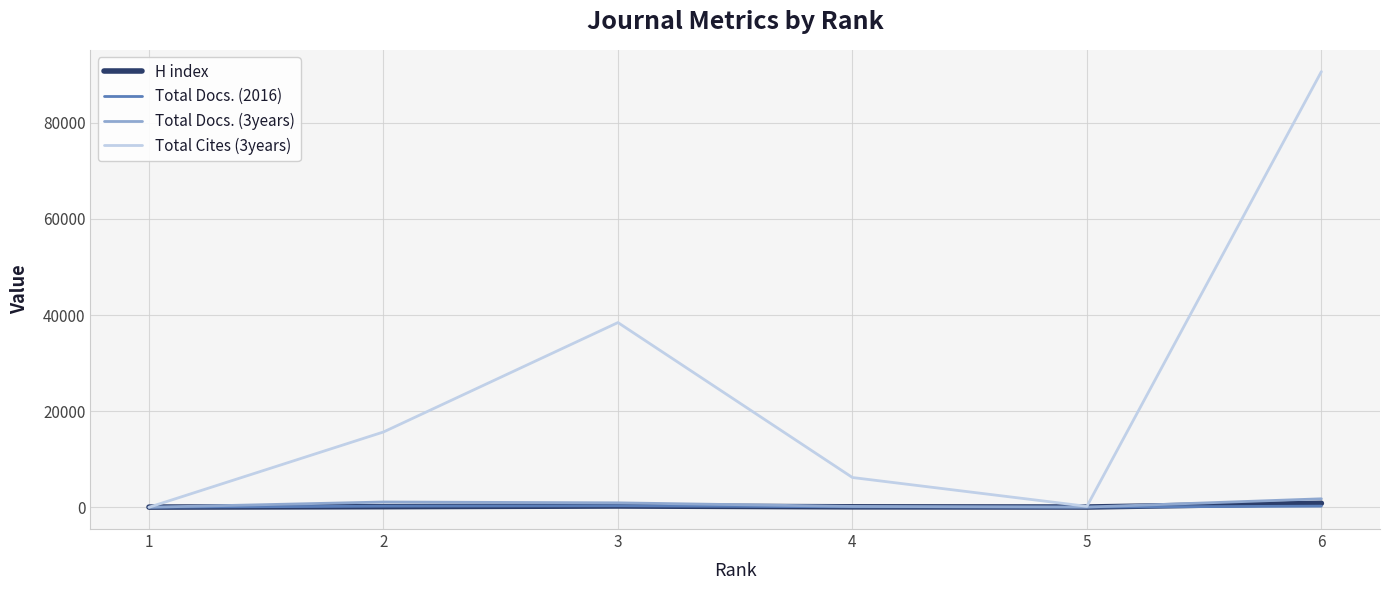

Which series has the largest range (max minus min)?

Total Cites (3years)